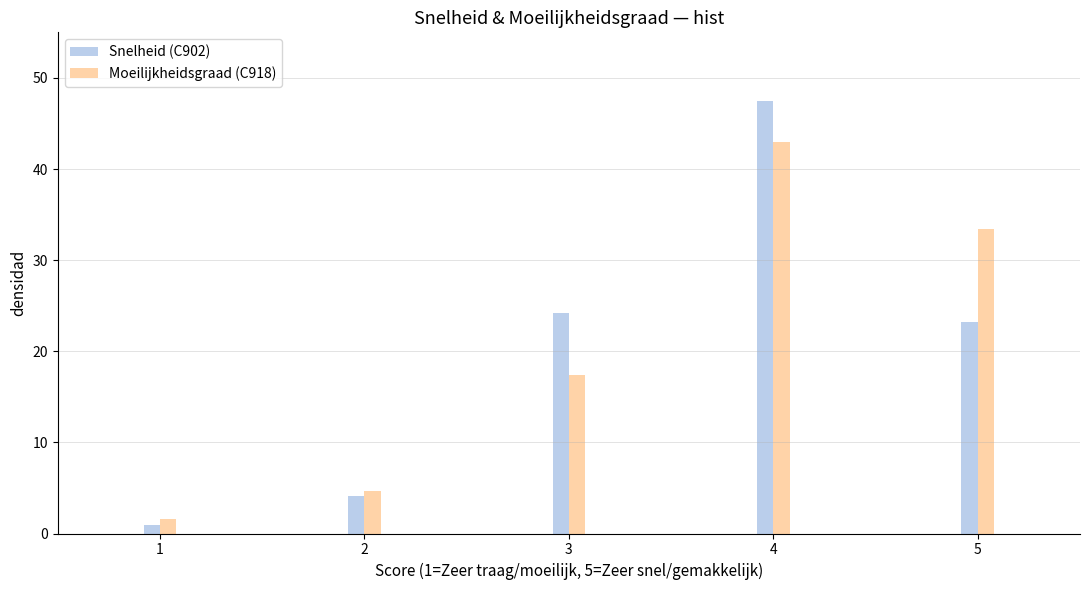

Reading left to right, transcribe all the data shown in this chart.

Snelheid (C902): 1=0.9	2=4.1	3=24.2	4=47.5	5=23.2
Moeilijkheidsgraad (C918): 1=1.6	2=4.7	3=17.4	4=42.9	5=33.4